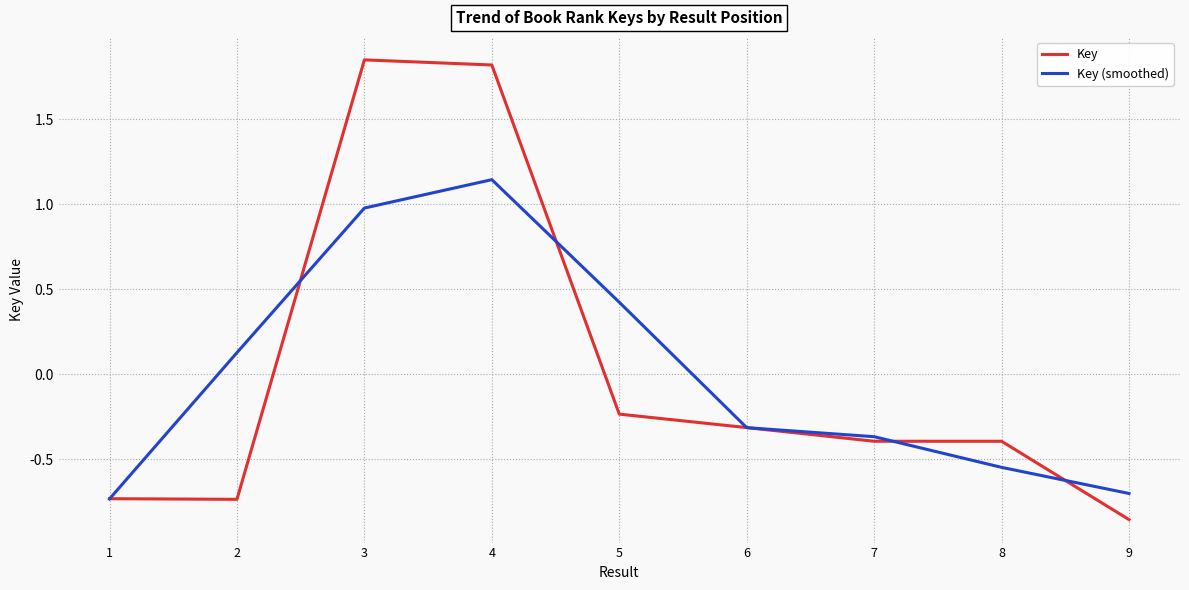

Does the chart have visible grid lines?

Yes